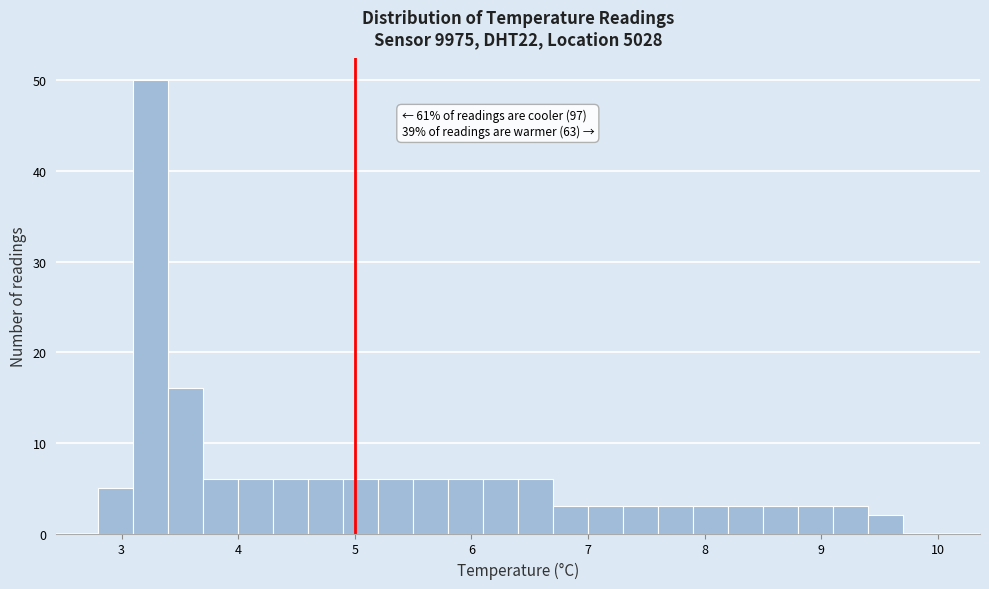

Read against the x-axis, roughly where is the centre of the tallest bar?

3.3